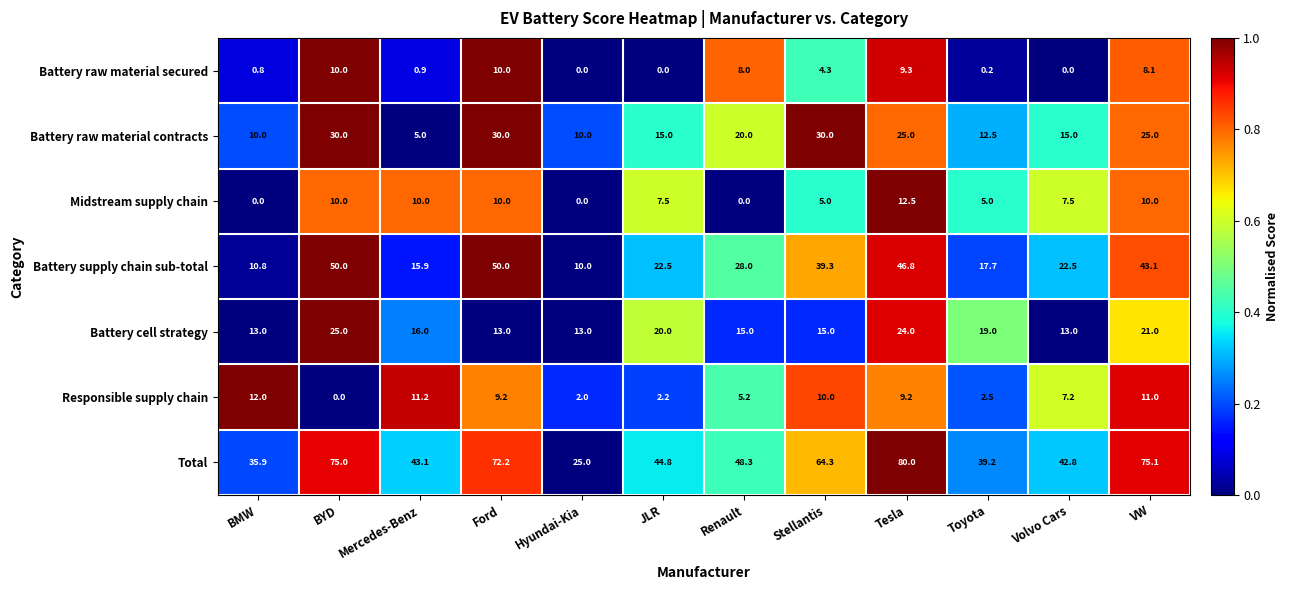

True or false: Battery supply chain sub-total has a value of 89.2 at Ford.

False